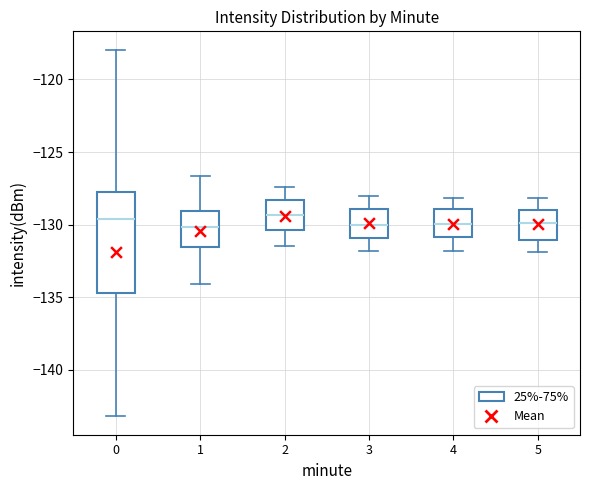

Reading left to right, transcribe this box plot: for each box, give where its median line is, the range the box spans, and where its two whiskers end, as read against the y-axis. The values are not printed on the chart, so give them approximately, as read against the axis.

0: median -129.5, box -134.5 to -128.0, whiskers -143.0 to -118.0
1: median -130.0, box -131.5 to -129.0, whiskers -134.0 to -126.5
2: median -129.5, box -130.5 to -128.5, whiskers -131.5 to -127.5
3: median -130.0, box -131.0 to -129.0, whiskers -132.0 to -128.0
4: median -130.0, box -131.0 to -129.0, whiskers -132.0 to -128.0
5: median -130.0, box -131.0 to -129.0, whiskers -132.0 to -128.0